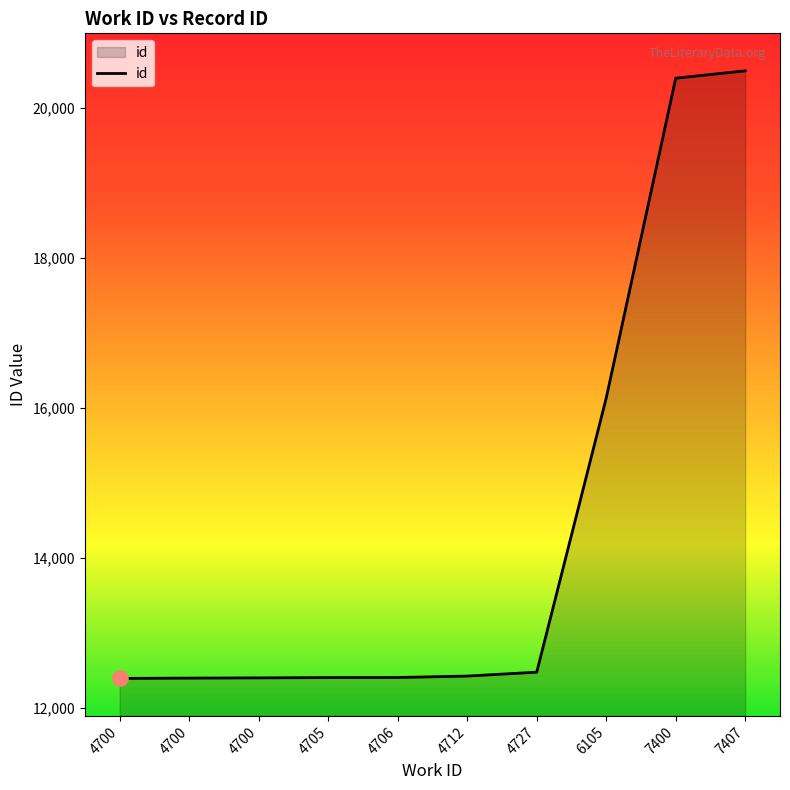

What is the change in value from 7400 to 7407?

+98